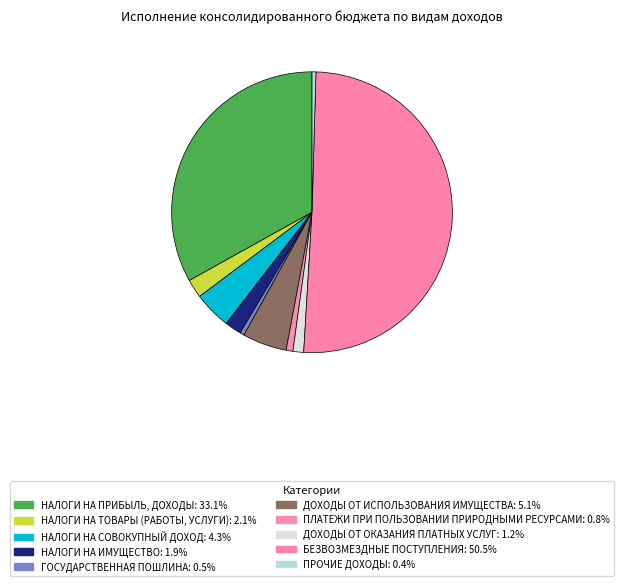

Count the number of slices in the pie.

10